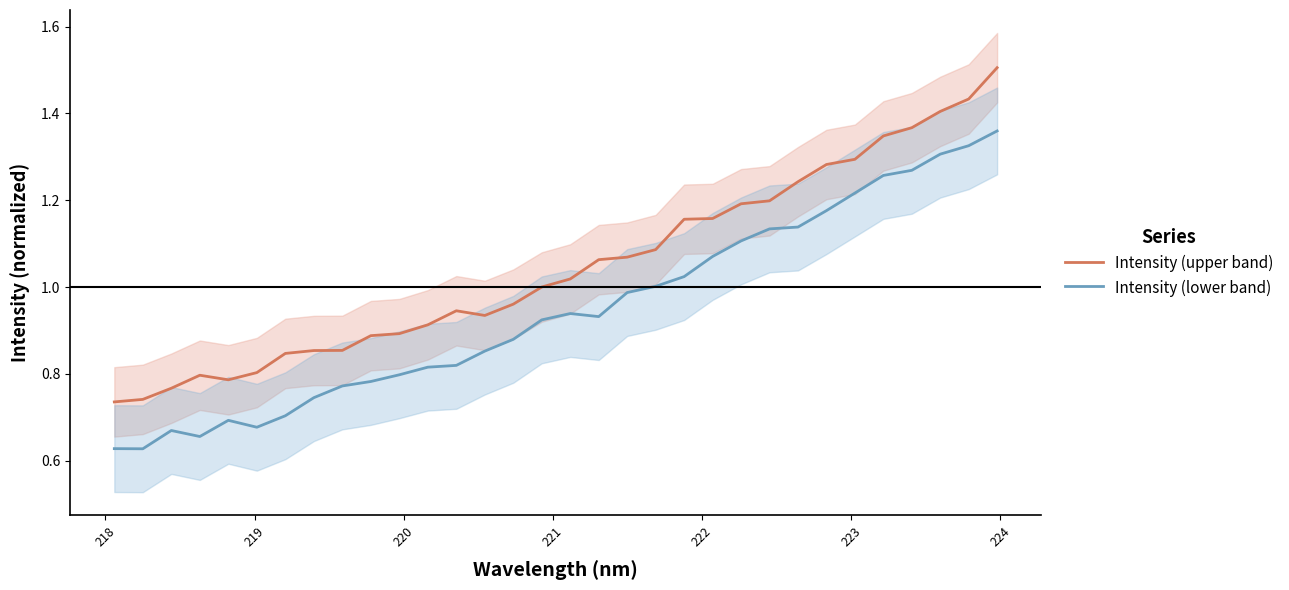

True or false: Intensity (upper band) and Intensity (lower band) cross at least once.

False